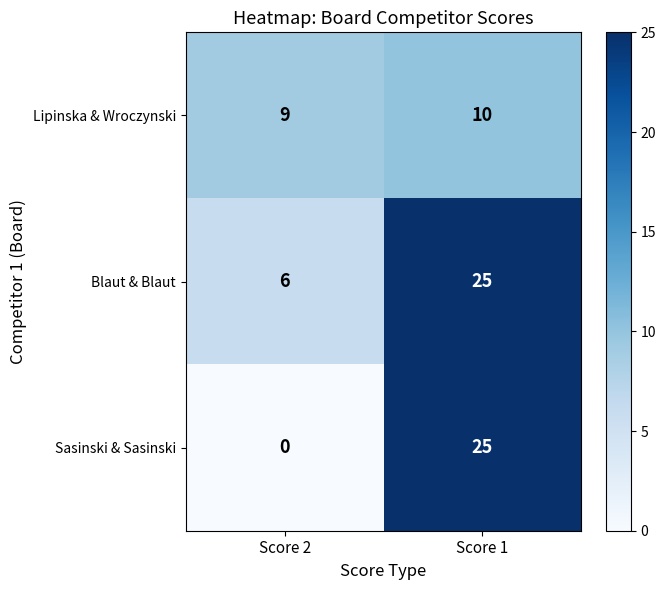

Where is Sasinski & Sasinski nearest to the value 12?

Score 2